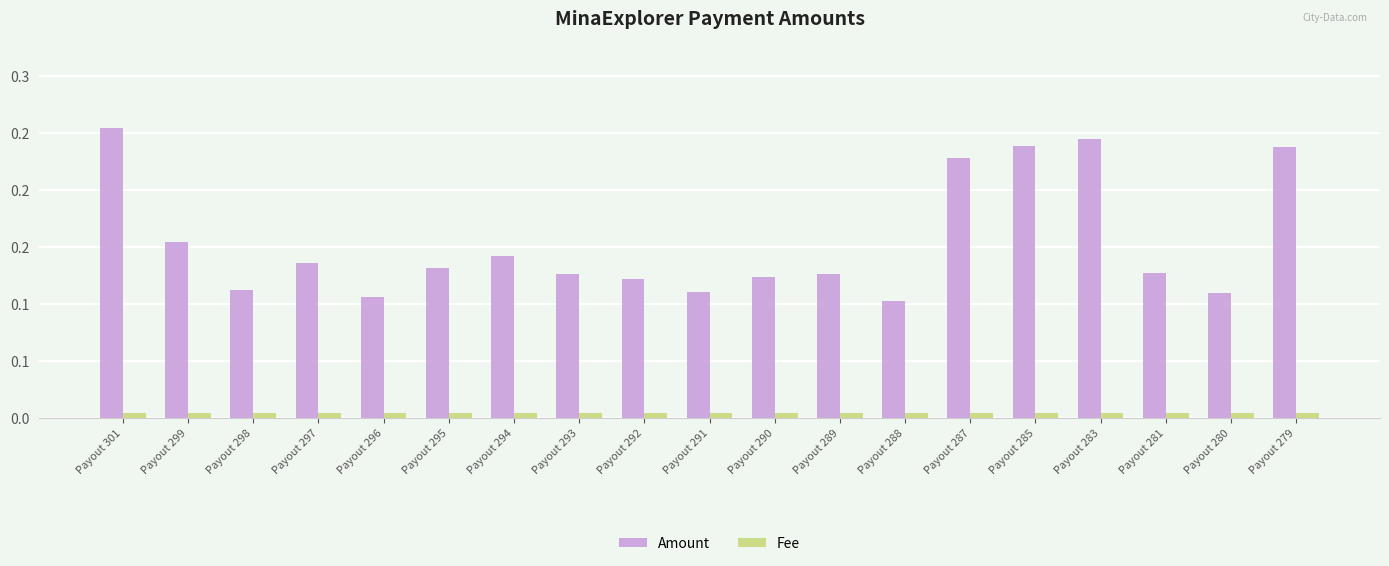

Reading left to right, what are all the values shown in this chart?

Amount: 0.3	0.2	0.1	0.1	0.1	0.1	0.1	0.1	0.1	0.1	0.1	0.1	0.1	0.2	0.2	0.2	0.1	0.1	0.2
Fee: 0.0	0.0	0.0	0.0	0.0	0.0	0.0	0.0	0.0	0.0	0.0	0.0	0.0	0.0	0.0	0.0	0.0	0.0	0.0